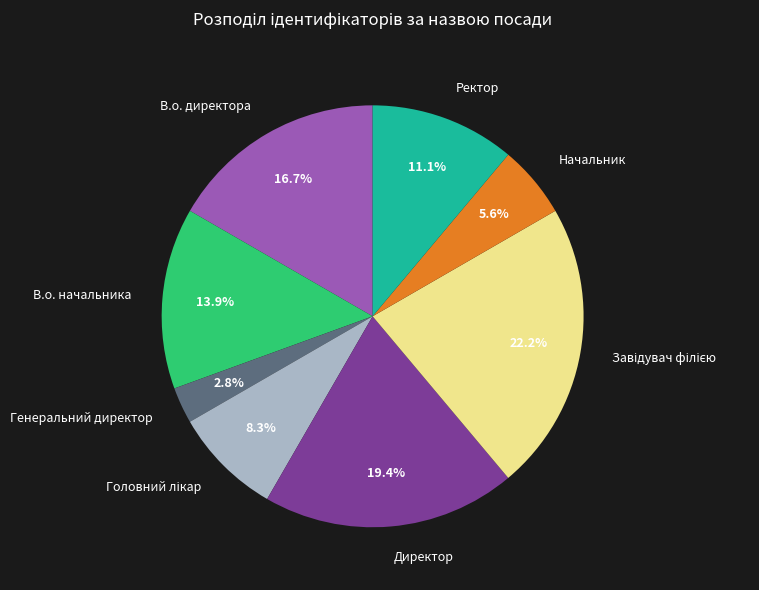

Between Директор and Ректор, which is larger?

Директор